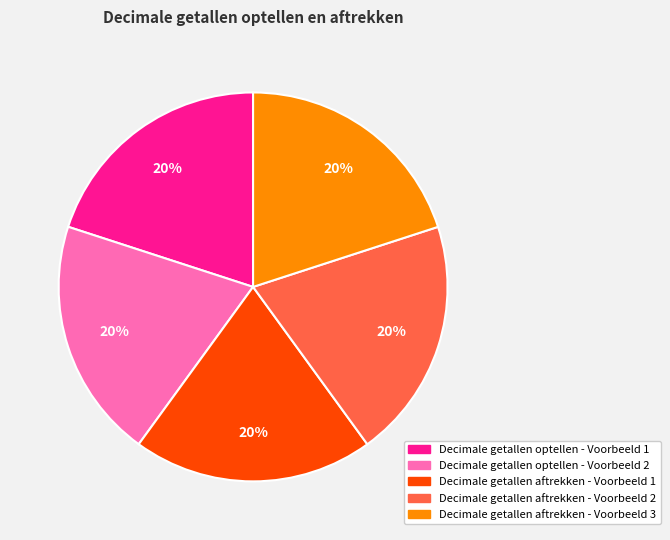

To the nearest percent, what portion does Decimale getallen aftrekken - Voorbeeld 2 represent?

20%